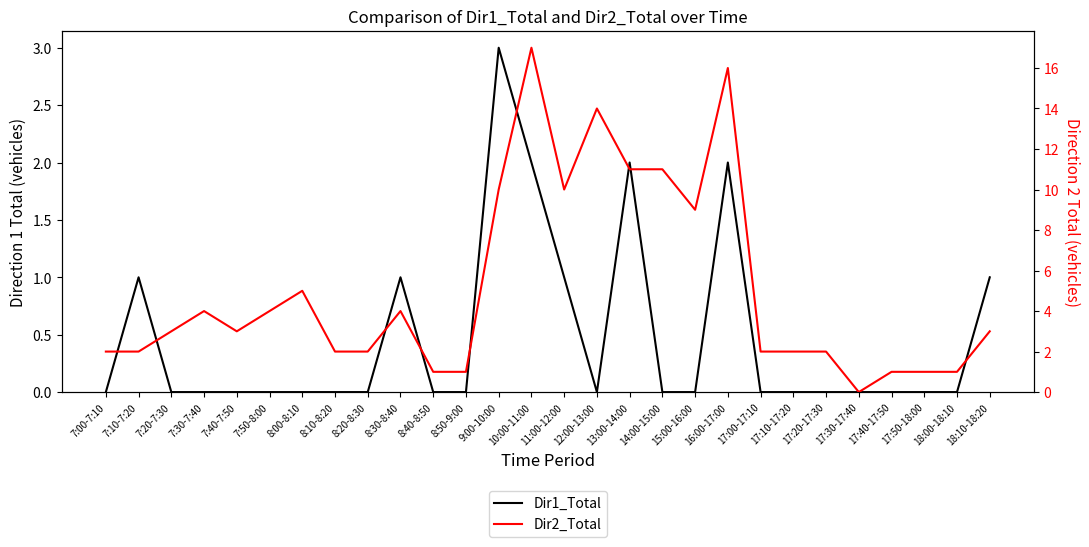

Rank the series by their maximum value, from lowest to highest.

Dir1_Total, Dir2_Total